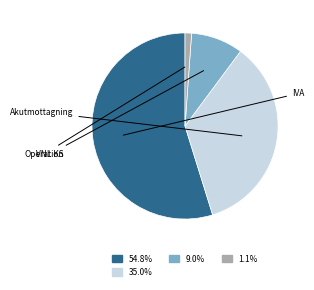

Is there a majority slice in this chart?

Yes